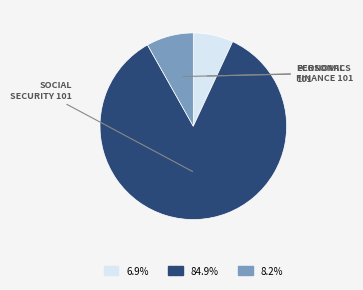

Does any single category account for the majority?

Yes